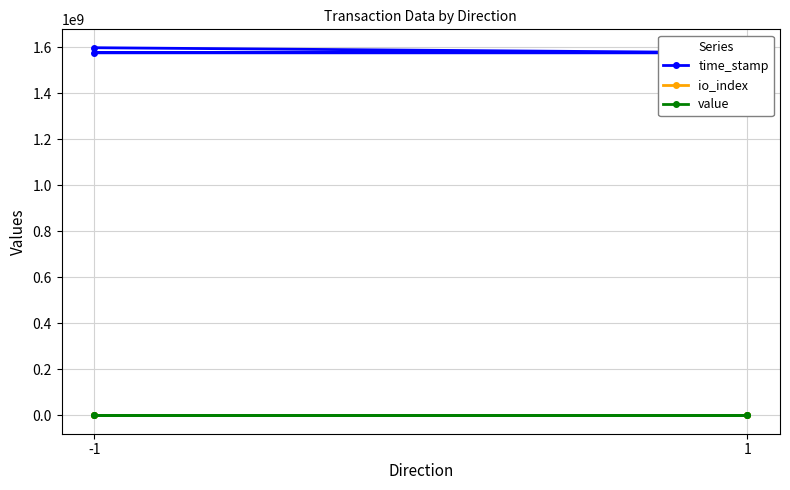

Rank the series by their maximum value, from highest to lowest.

time_stamp, value, io_index